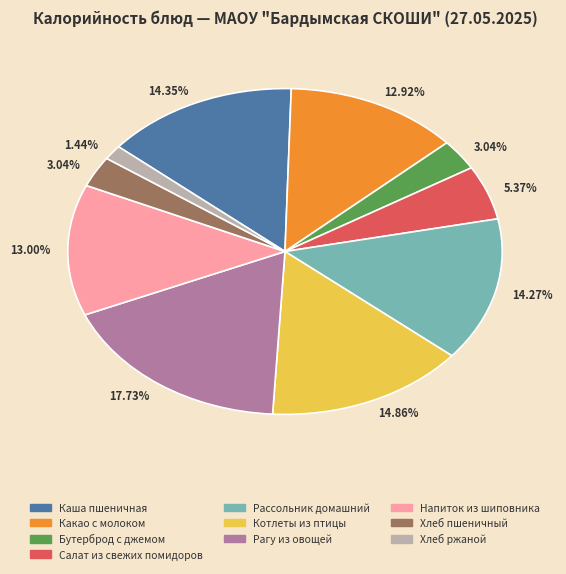

Is there a majority slice in this chart?

No